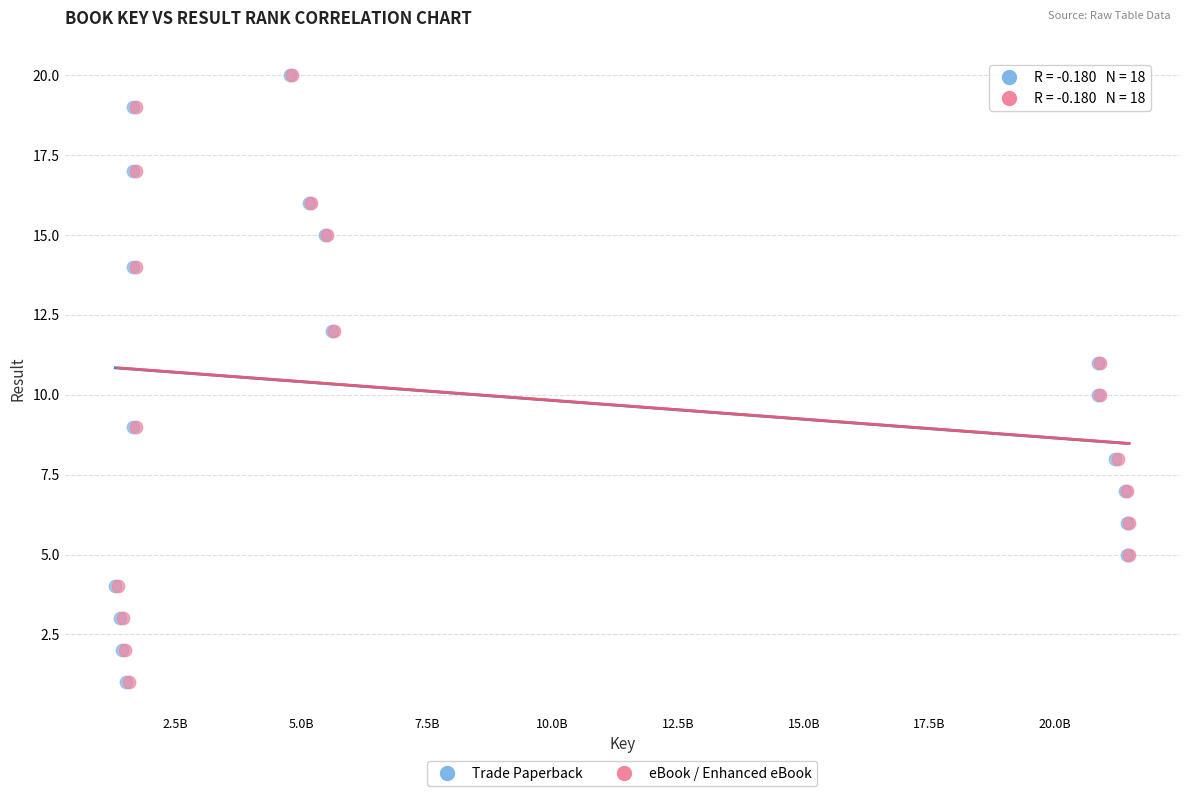

What are all the series names shown in the legend?

Trade Paperback, eBook / Enhanced eBook